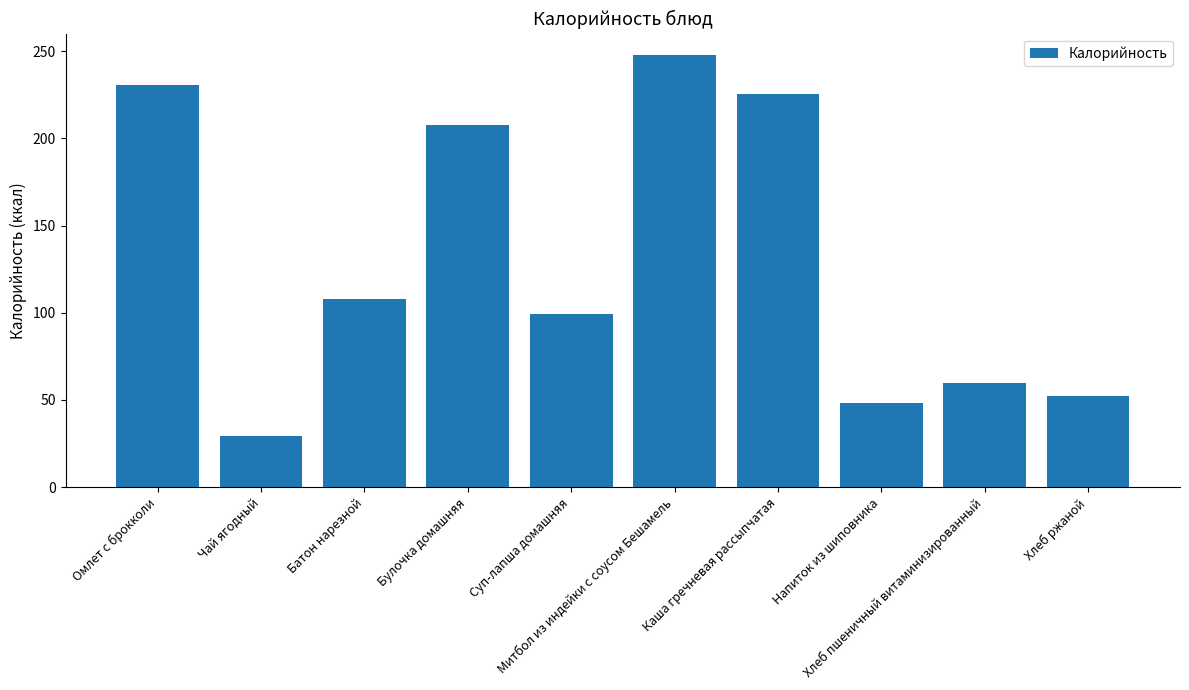

What is the greatest value displayed?

247.7